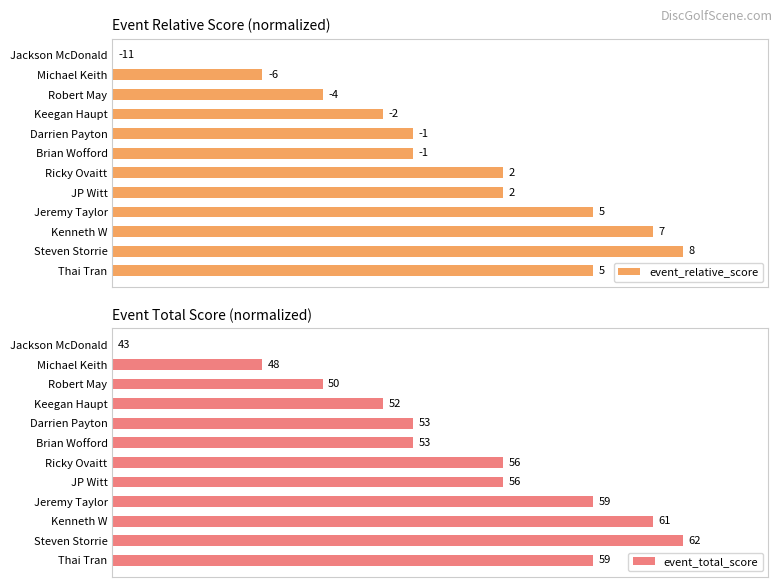

Which series has the widest spread of values?

event_relative_score